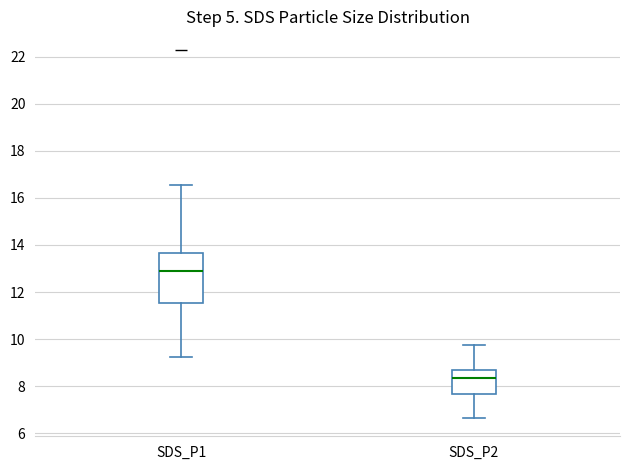

Reading left to right, transcribe this box plot: for each box, give where its median line is, the range the box spans, and where its two whiskers end, as read against the y-axis. The values are not printed on the chart, so give them approximately, as read against the axis.

SDS_P1: median 13.0, box 11.6 to 13.6, whiskers 9.2 to 16.6
SDS_P2: median 8.4, box 7.6 to 8.8, whiskers 6.6 to 9.8